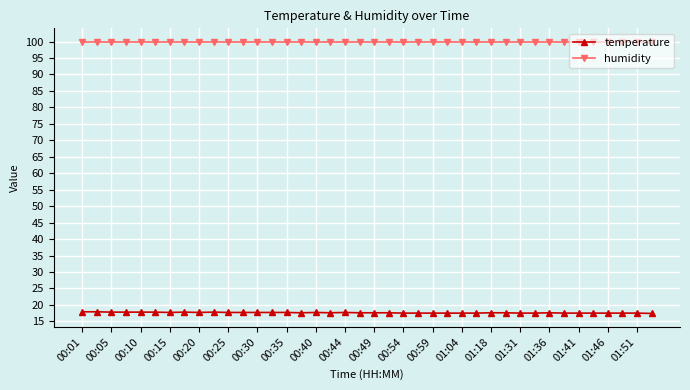

At how many categories does at least one series exceed 69?

40